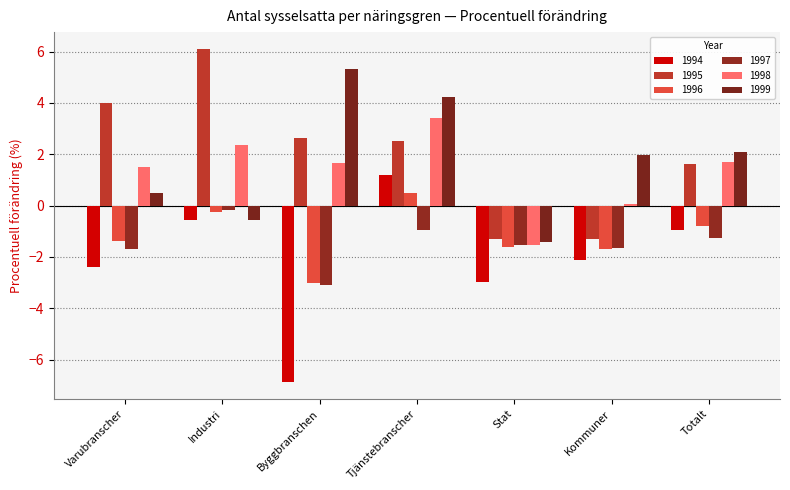

Which category has the lowest value in the 1994 series?

Byggbranschen